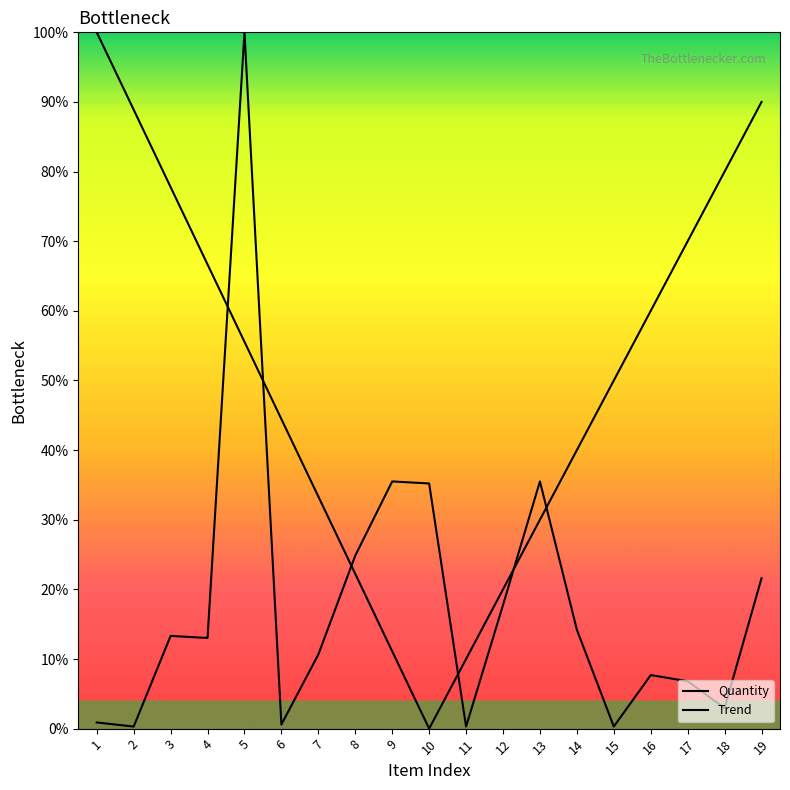

Reading right to left, transcribe all the data shown in this chart.

21.6	3.0	6.8	7.7	0.3	14.2	35.5	17.8	0.3	35.2	35.5	24.9	10.7	0.6	100.0	13.0	13.3	0.3	0.9